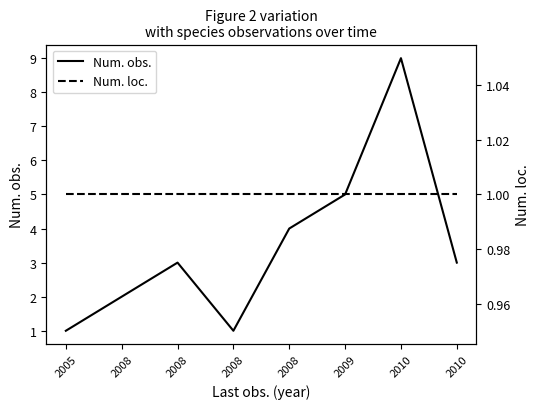

Where is the first local maximum for Num. obs.?

2008